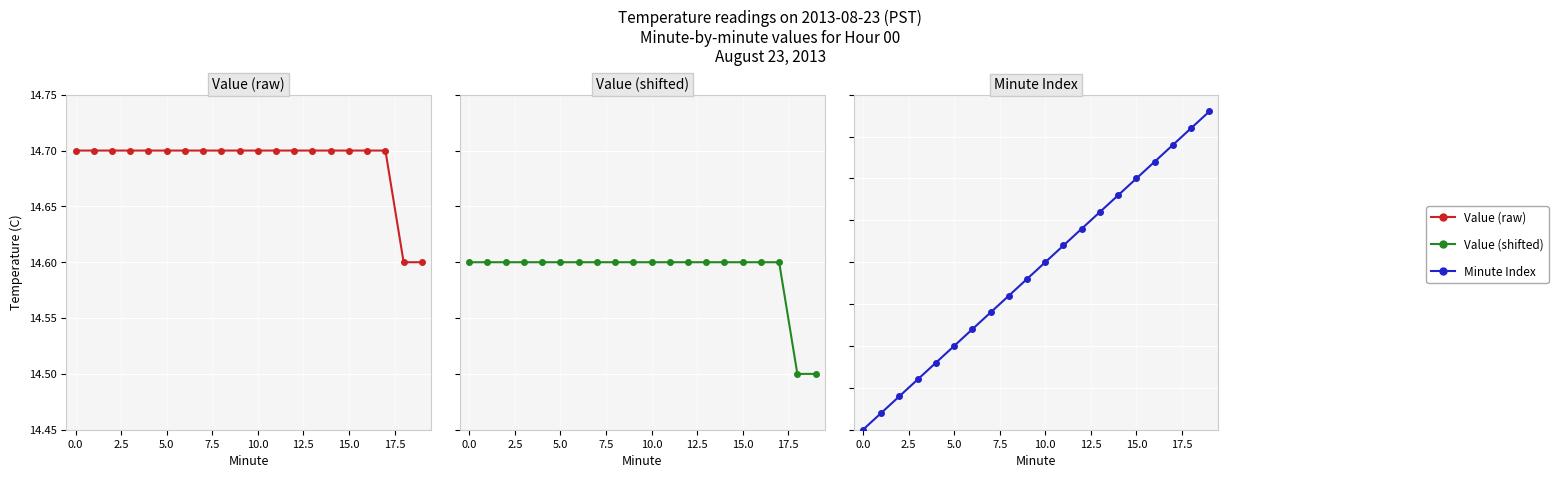

What is the average value of the Value (raw) series?

14.7